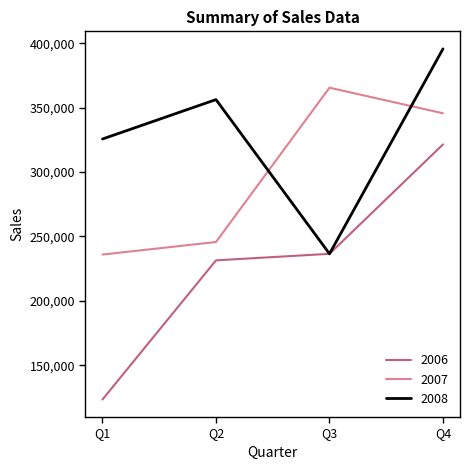

What is the difference between the highest and lowest values at Q2?

124789